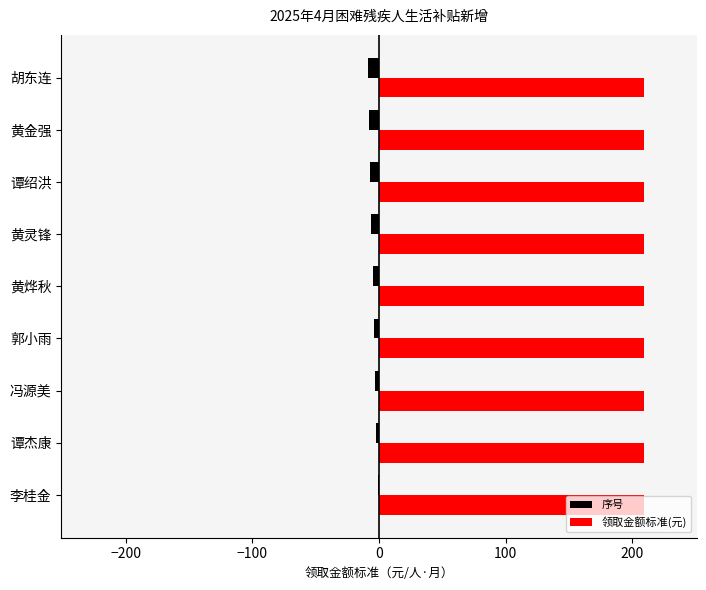

Is the value of 领取金额标准(元) at 胡东连 greater than the value of 序号 at 黄烨秋?

Yes